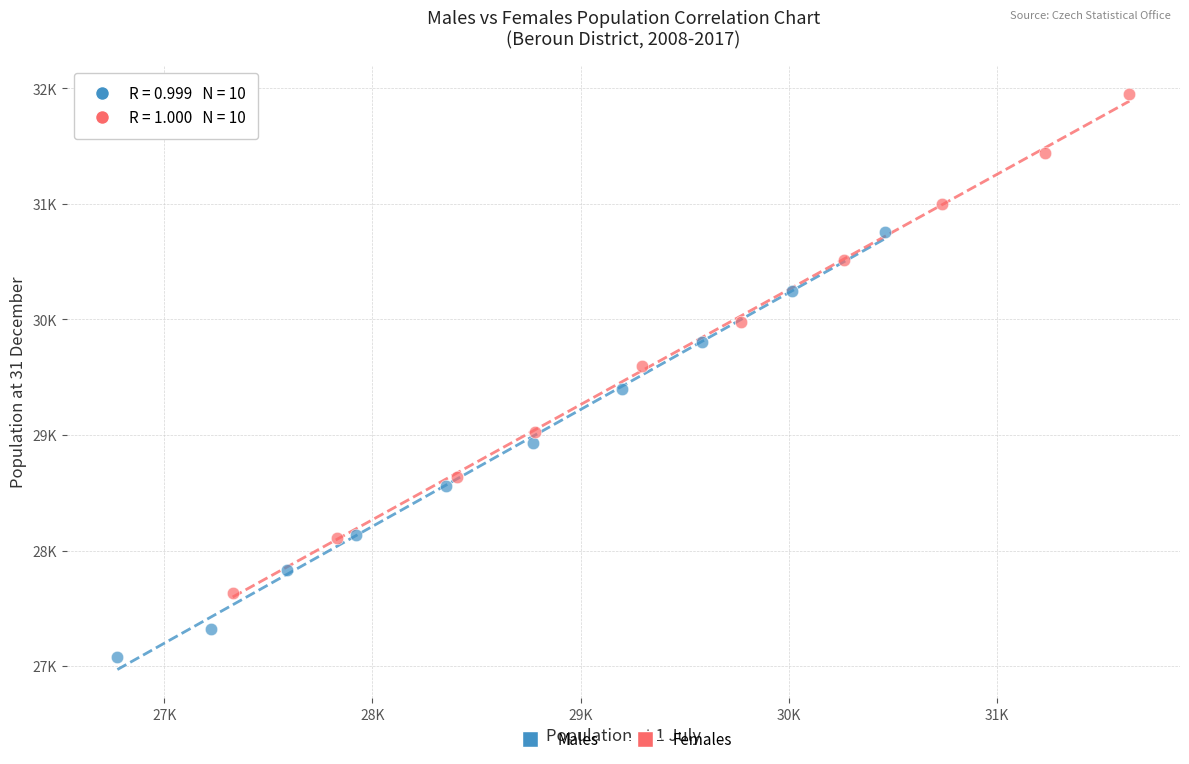

Which series has the widest spread of Y values?

Females